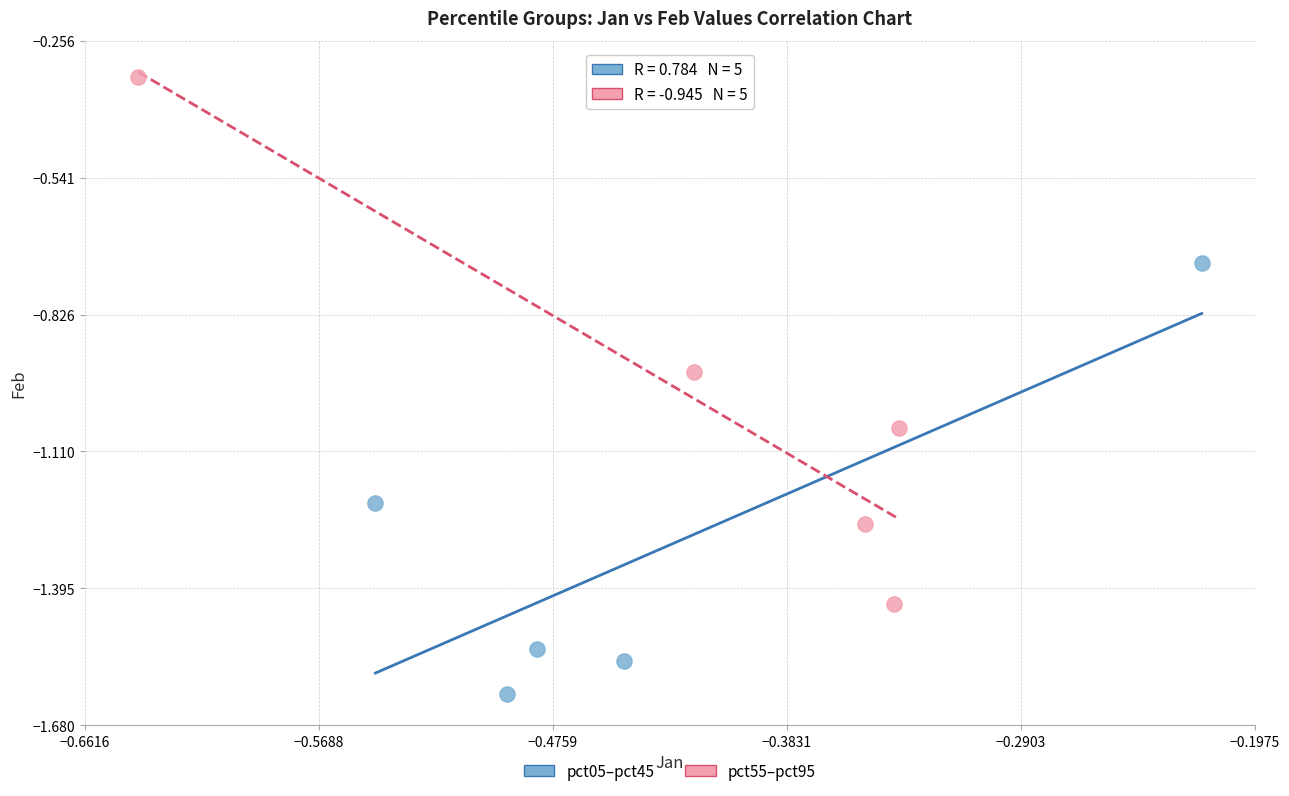

Which series has the largest Y range (max minus min)?

pct55–pct95